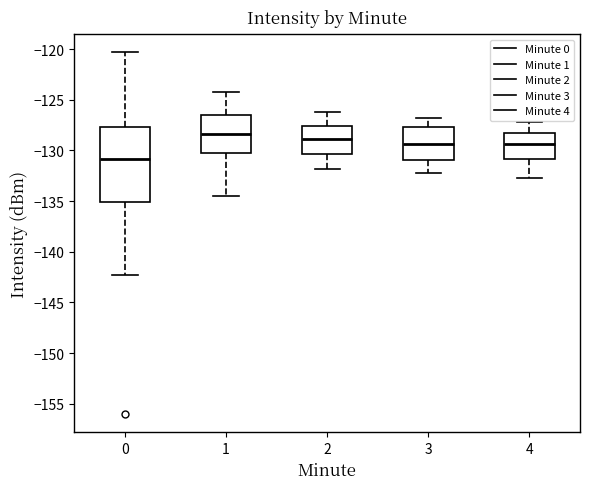

Reading left to right, transcribe this box plot: for each box, give where its median line is, the range the box spans, and where its two whiskers end, as read against the y-axis. The values are not printed on the chart, so give them approximately, as read against the axis.

0: median -131.0, box -135.0 to -127.5, whiskers -142.5 to -120.5
1: median -128.5, box -130.5 to -126.5, whiskers -134.5 to -124.0
2: median -129.0, box -130.5 to -127.5, whiskers -132.0 to -126.0
3: median -129.5, box -131.0 to -127.5, whiskers -132.0 to -127.0
4: median -129.5, box -131.0 to -128.0, whiskers -132.5 to -127.0